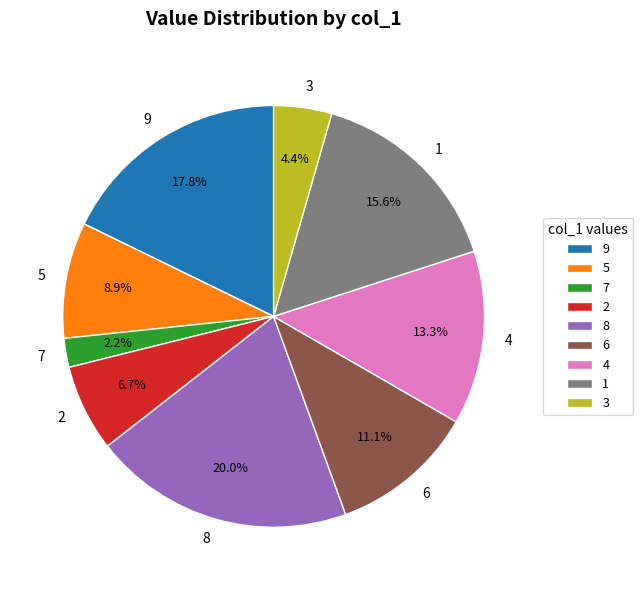

Which slice is the smallest?

7